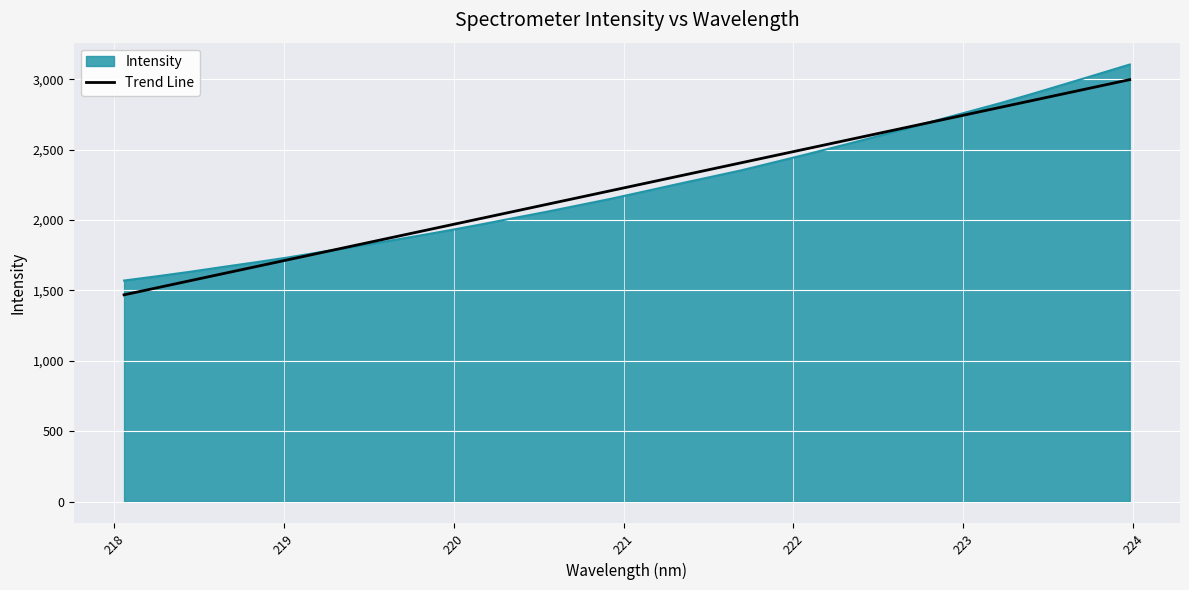

How many lines are shown in the chart?

2